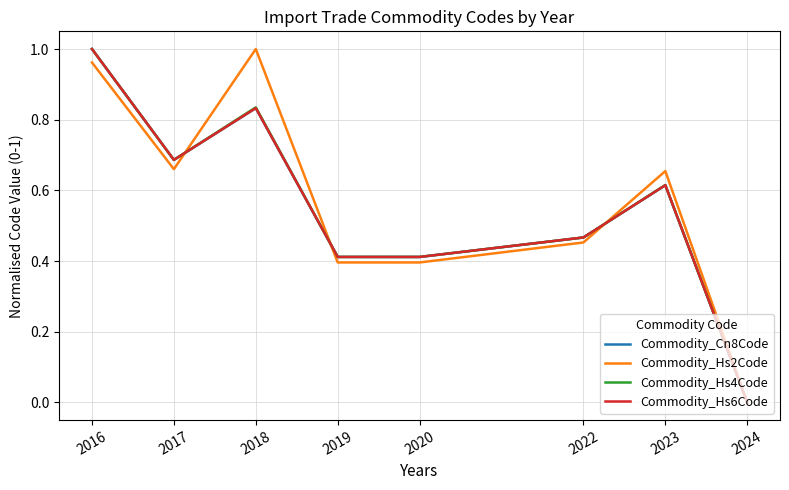

Which series changed the most between 2017 and 2020?

Commodity_Cn8Code